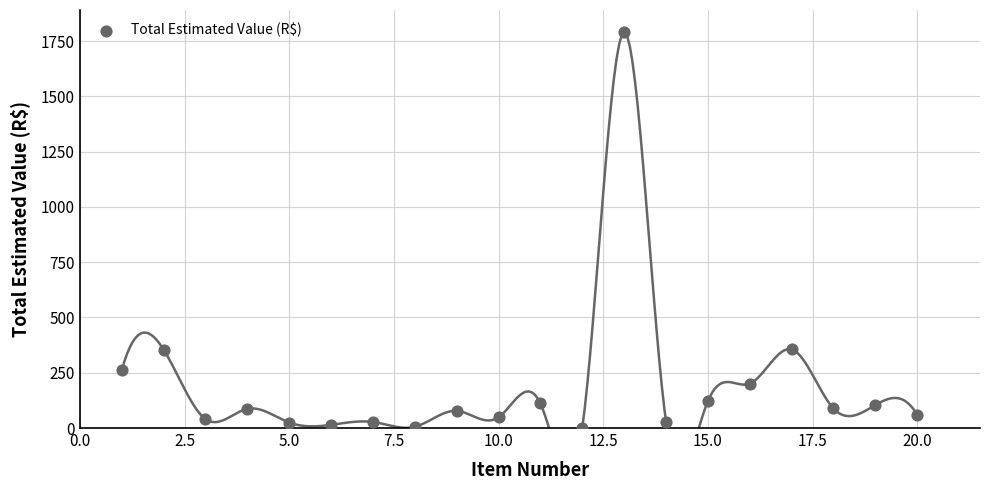

What is the range of Y values (max minus min)?

1791.0